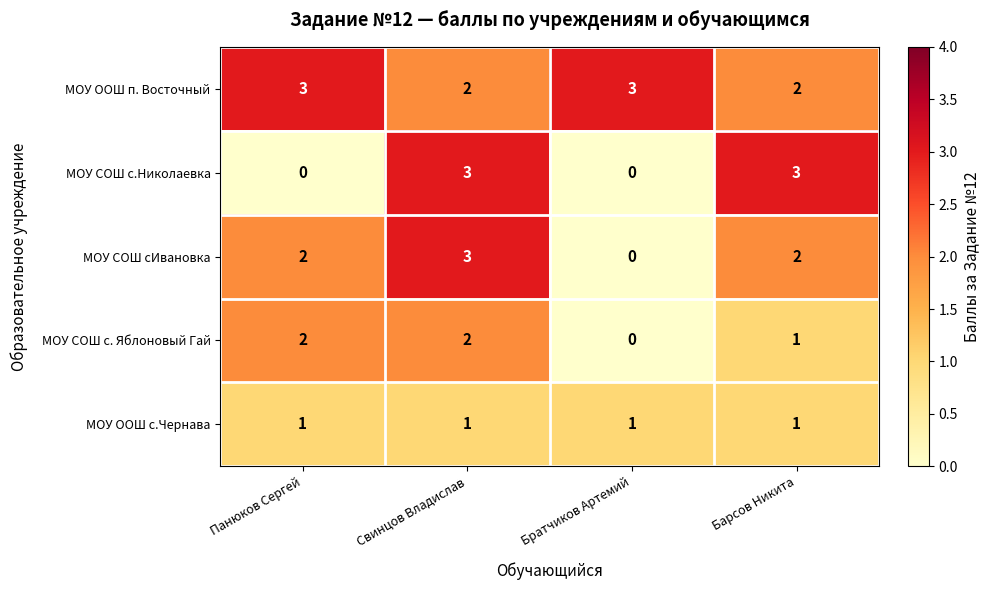

What is the sum of all МОУ СОШ с. Яблоновый Гай values?

5